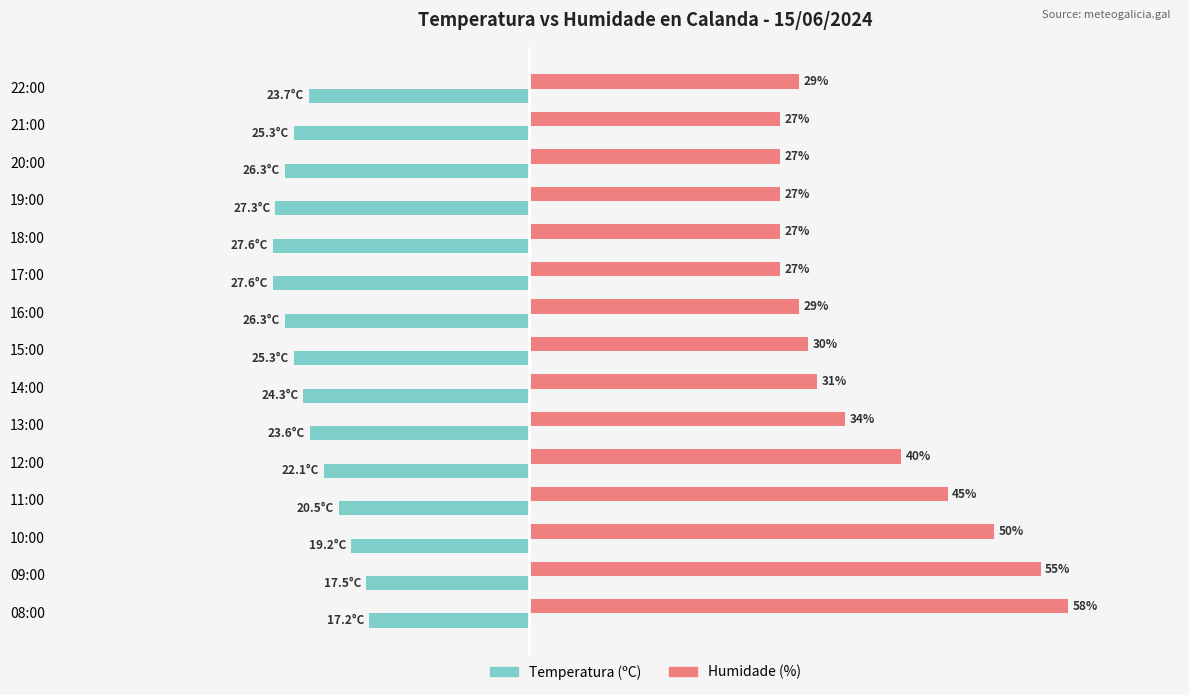

Is the value of Temperatura (ºC) at 09:00 greater than the value of Humidade (%) at 09:00?

No